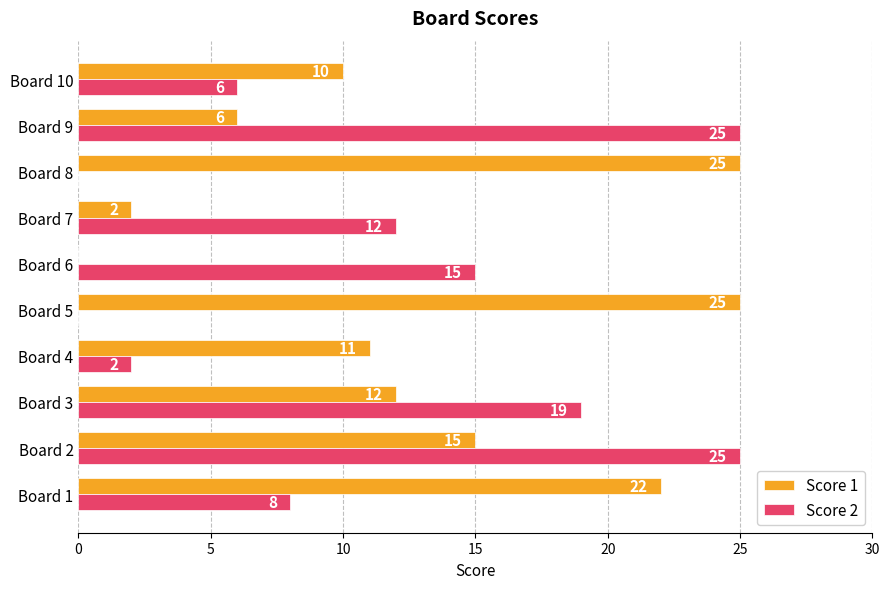

At which label is Score 1 closest to 12?

Board 3